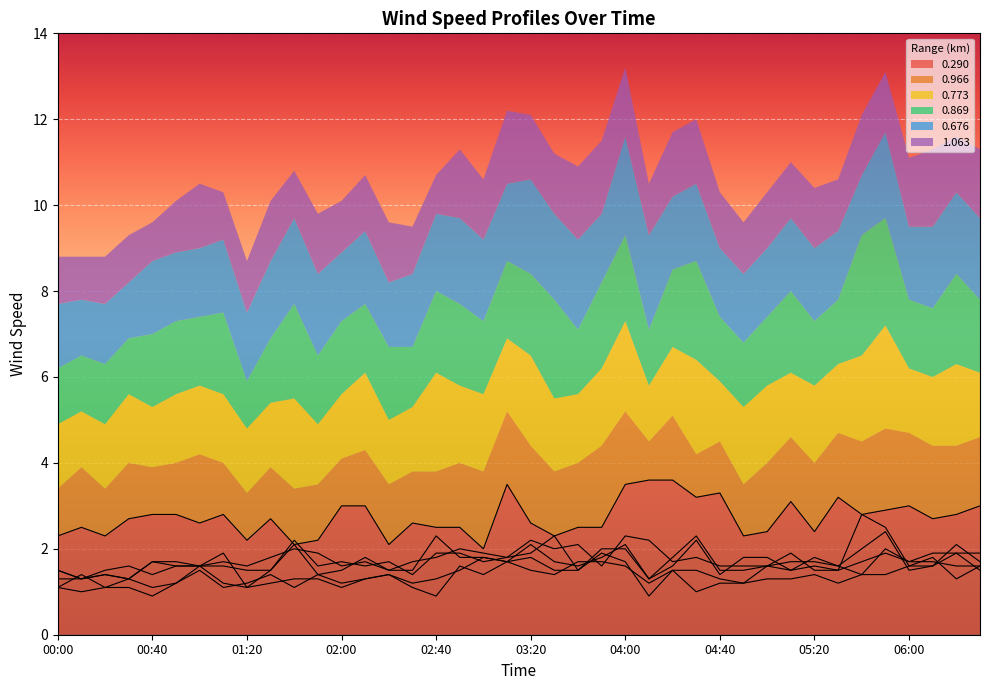

What is the minimum value for 0.773?

1.3